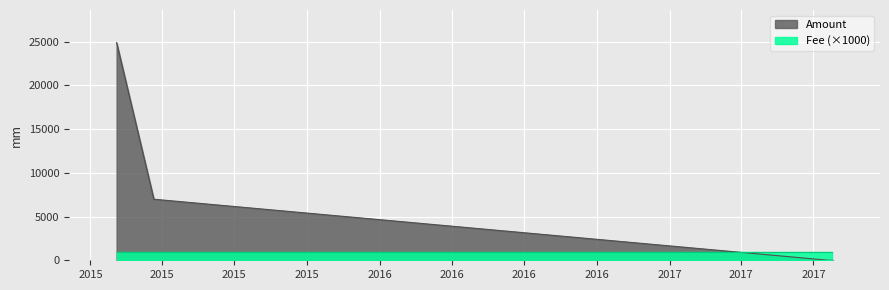

How many values are above zero?

2